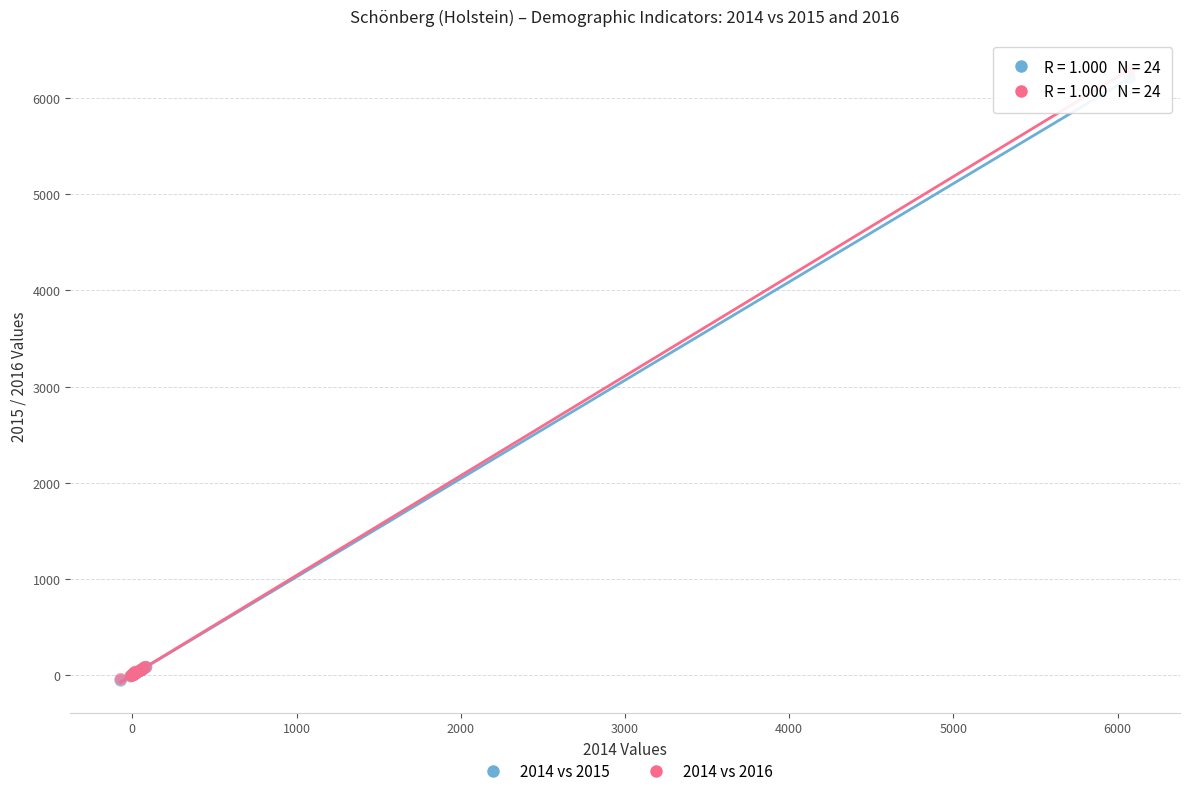

What are all the series names shown in the legend?

2014 vs 2015, 2014 vs 2016